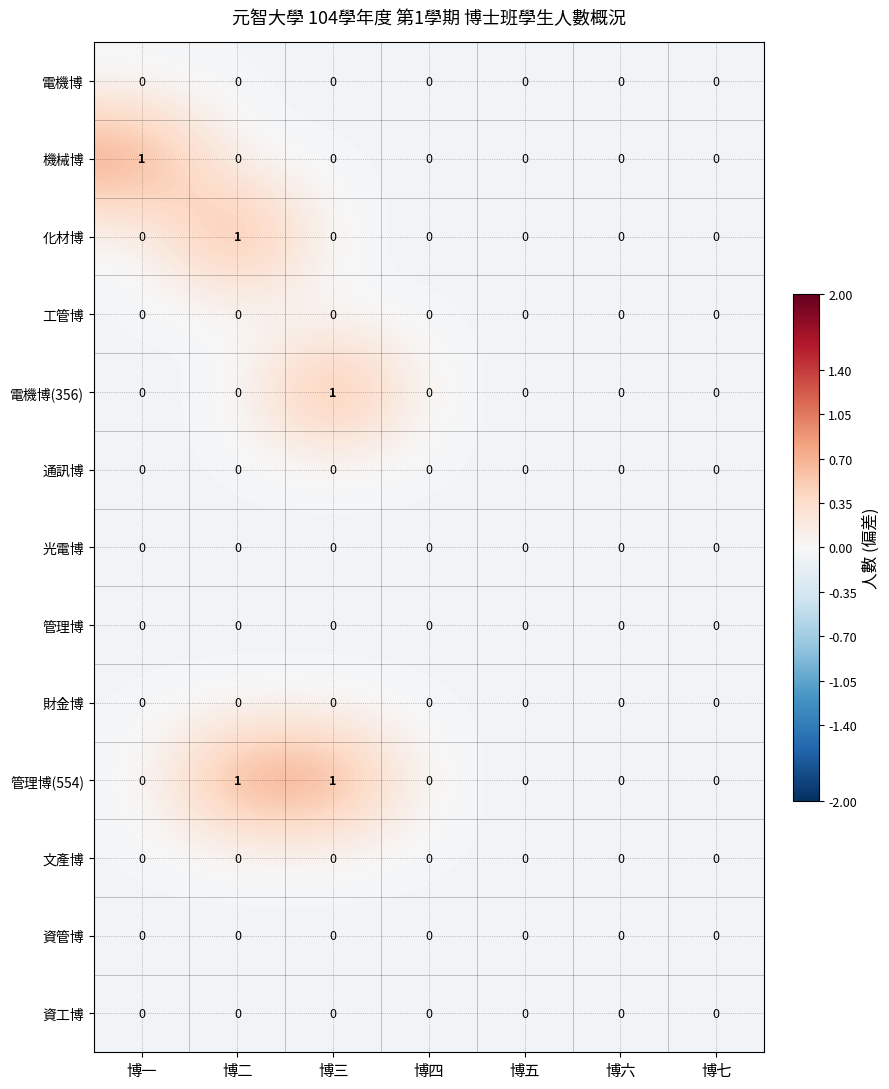

How many 機械博 values are between 0 and 1?

7